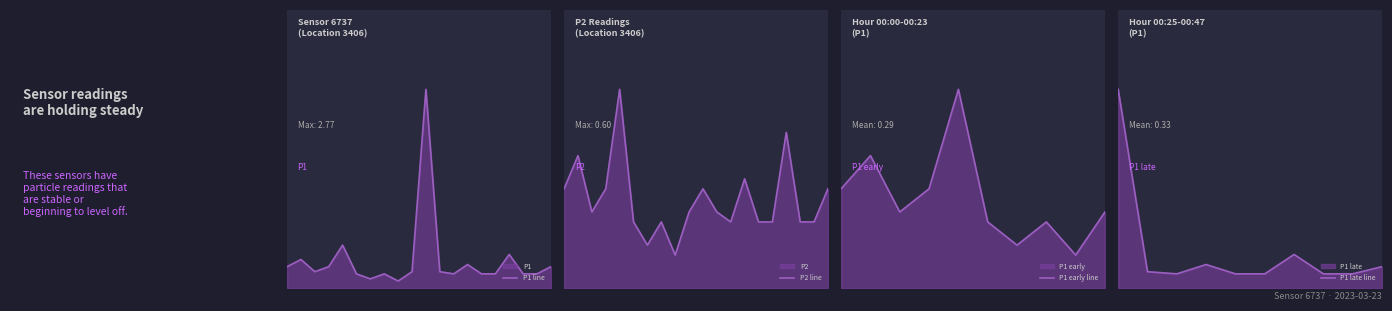

Which category has the highest value across all series?

00:25